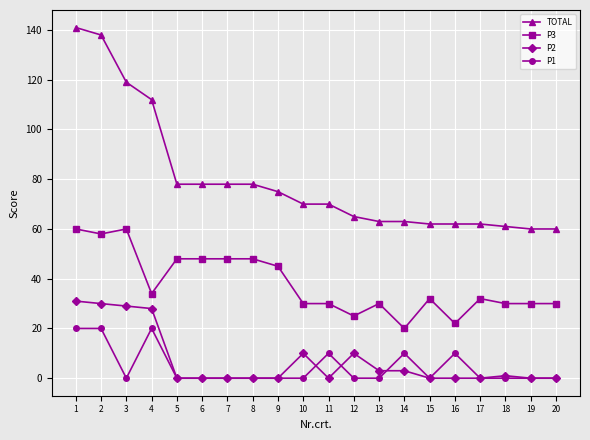

What is the total value across all series at 20?

90